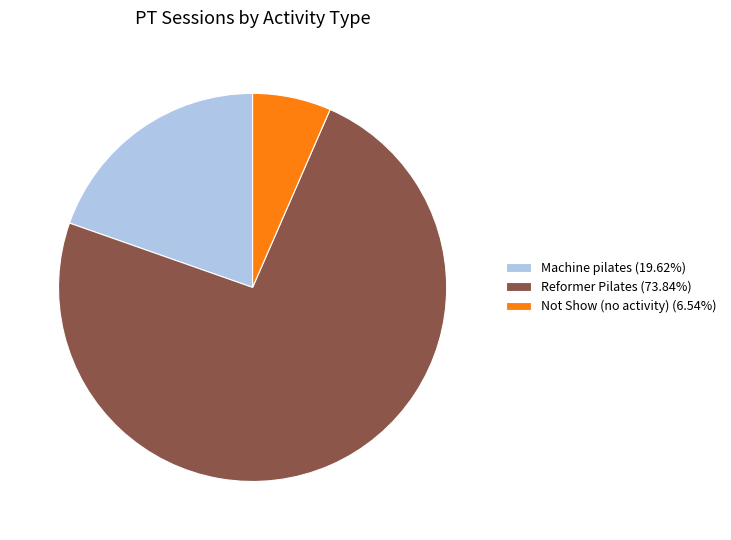

Is there any slice that represents more than half of the pie?

Yes